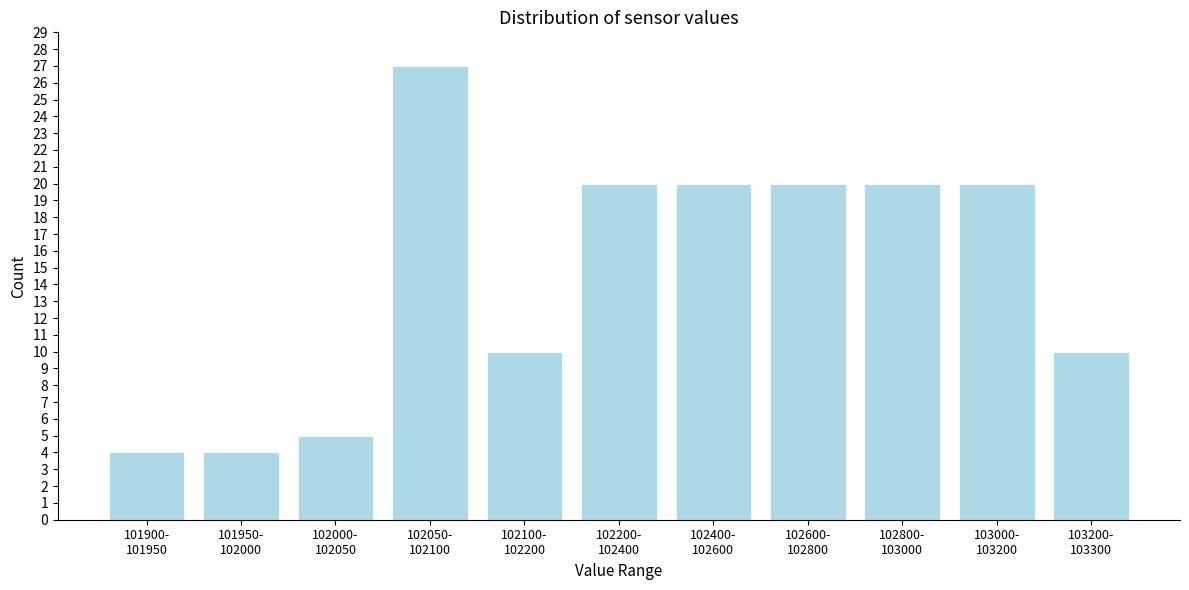

Reading right to left, what are all the values shown in this chart?

10	20	20	20	20	20	10	27	5	4	4